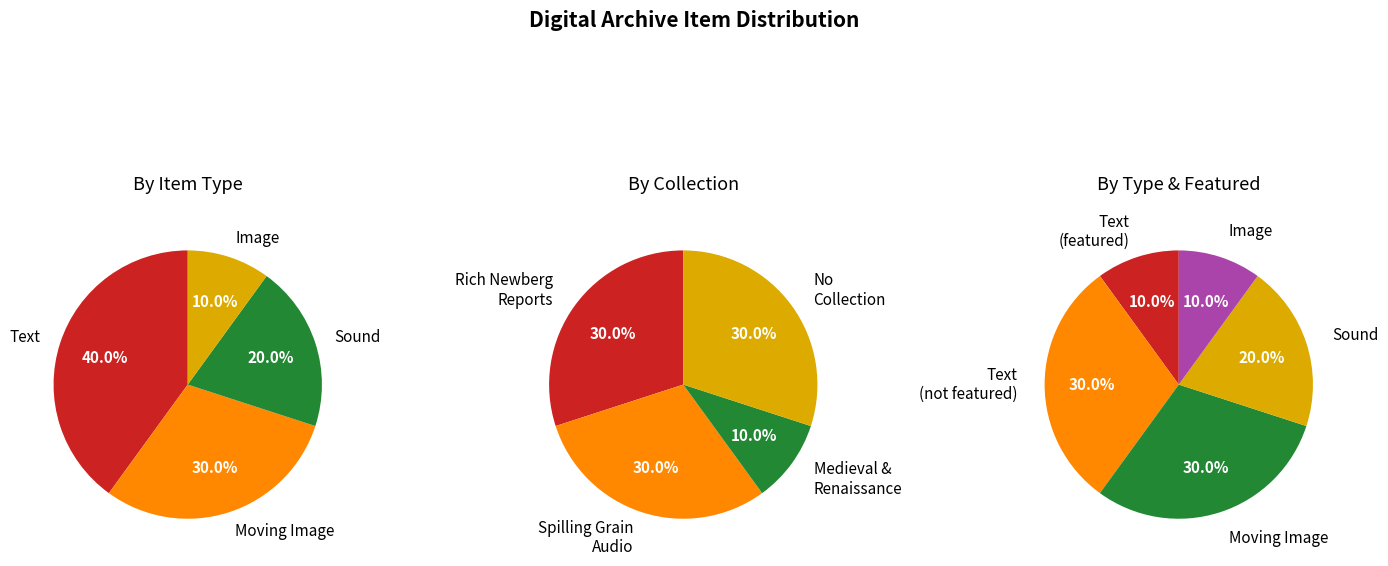

Which has a higher value, Image or Text?

Text